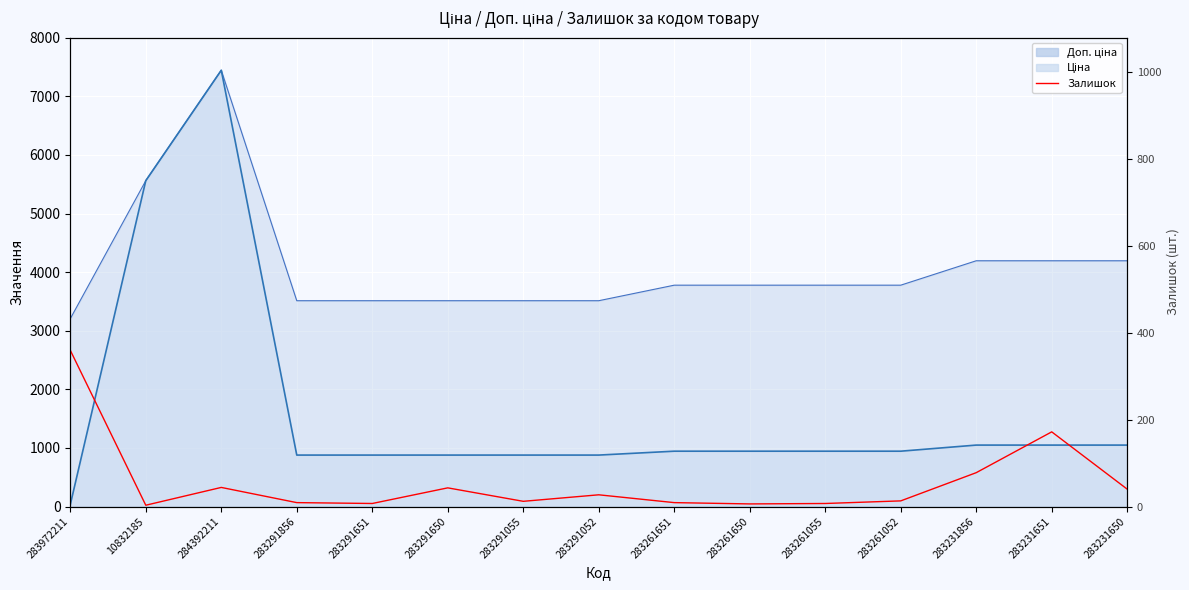

Where is the data nearest to the value 181?

283231651